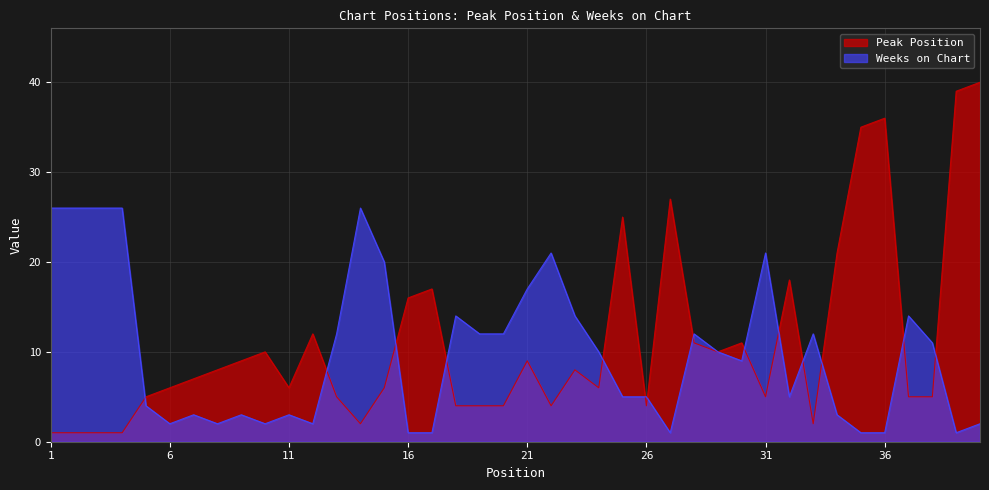

After their last crossing, which series has the higher values: Peak Position or Weeks on Chart?

Peak Position